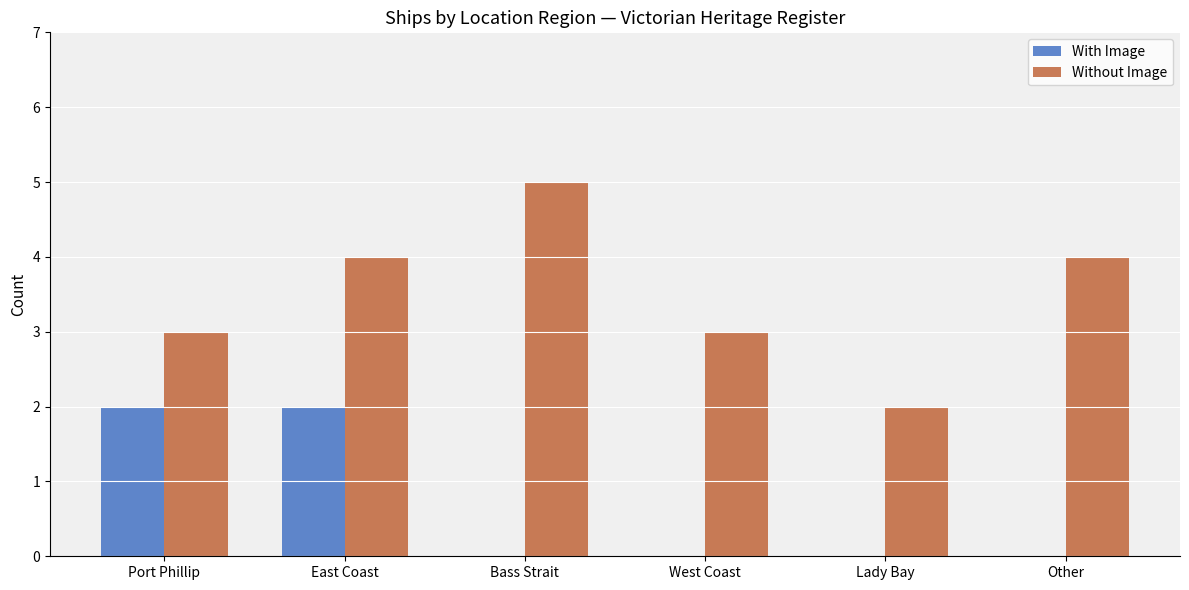

What is the average value of the Without Image series?

4